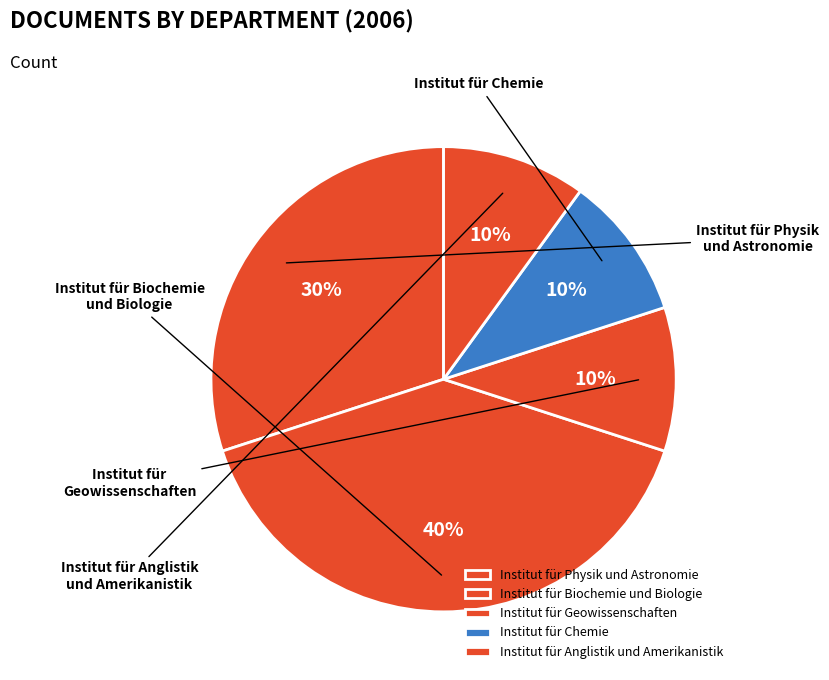

True or false: Institut für Geowissenschaften accounts for 16% of the total.

False